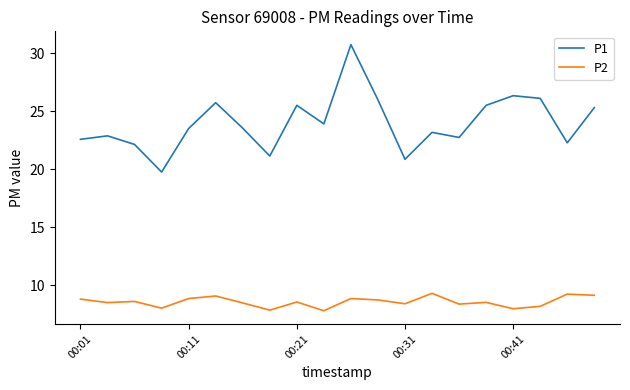

True or false: P2 and P1 intersect in this chart.

False